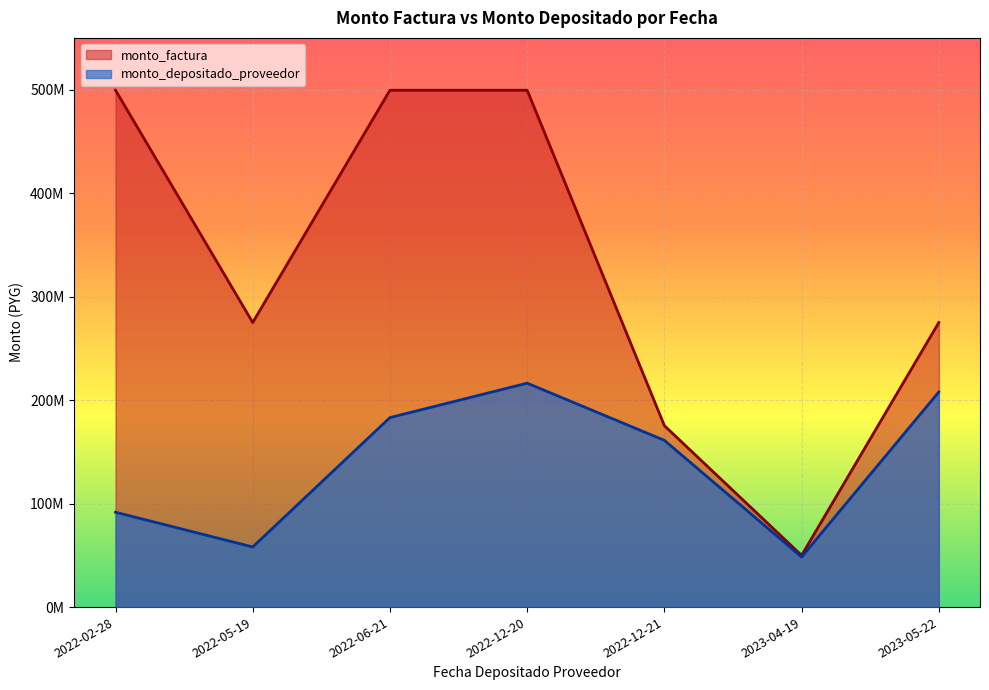

How many monto_factura values are between 175307720 and 499422362?

6